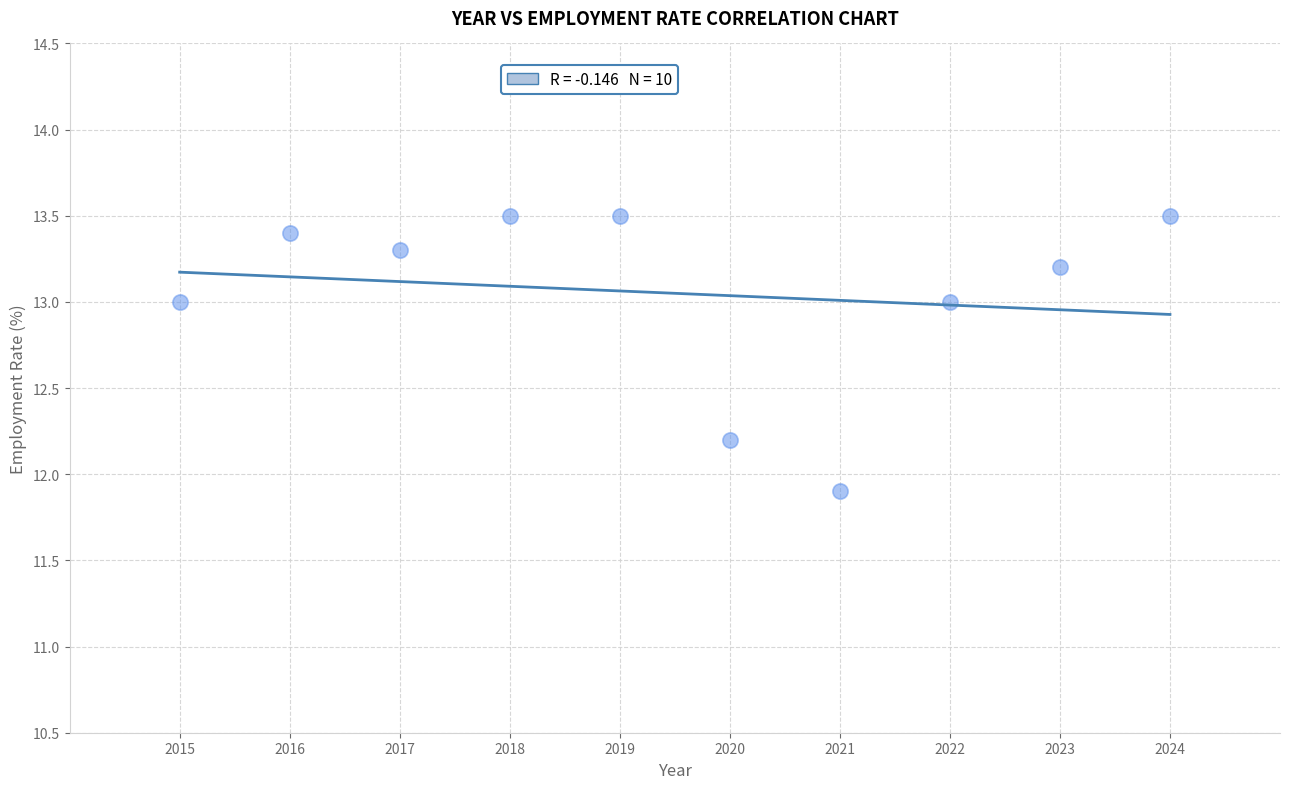

What is the average Y value?

13.1